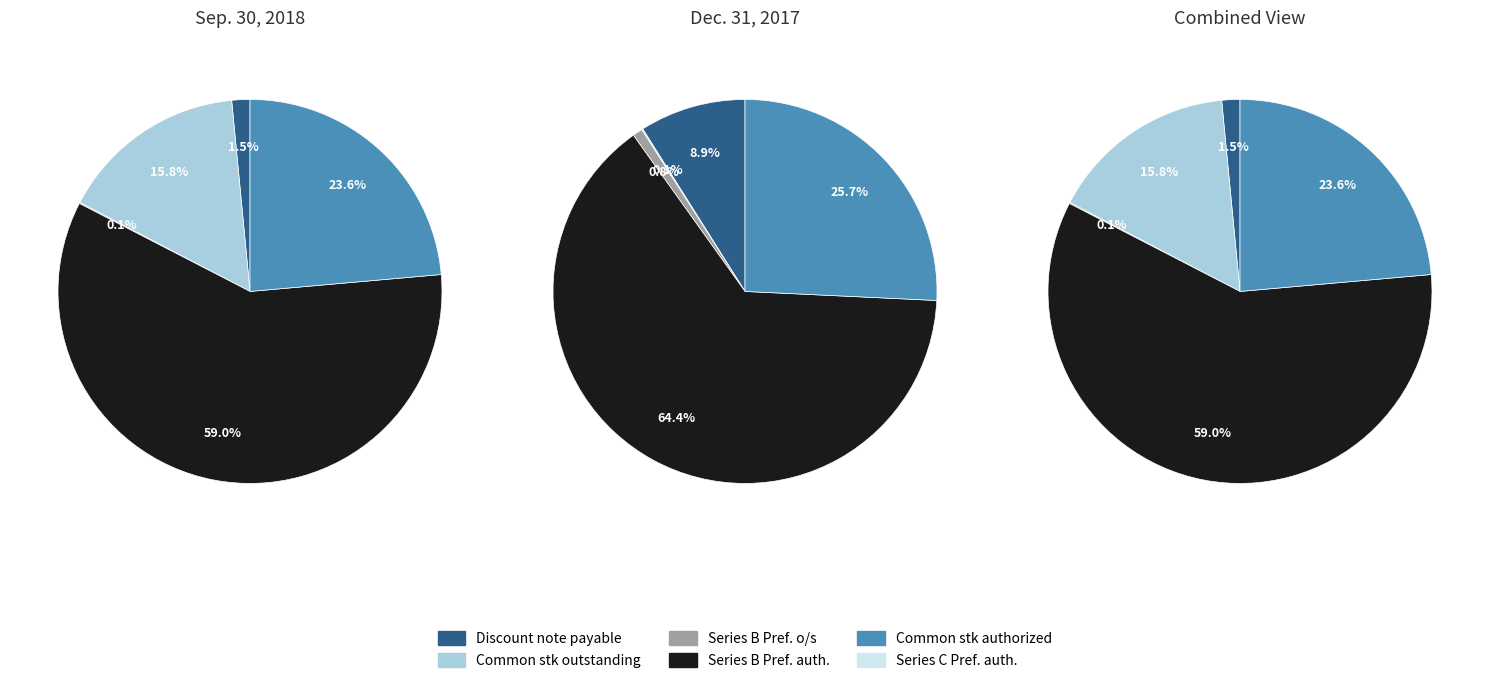

How many segments does this pie chart have?

6